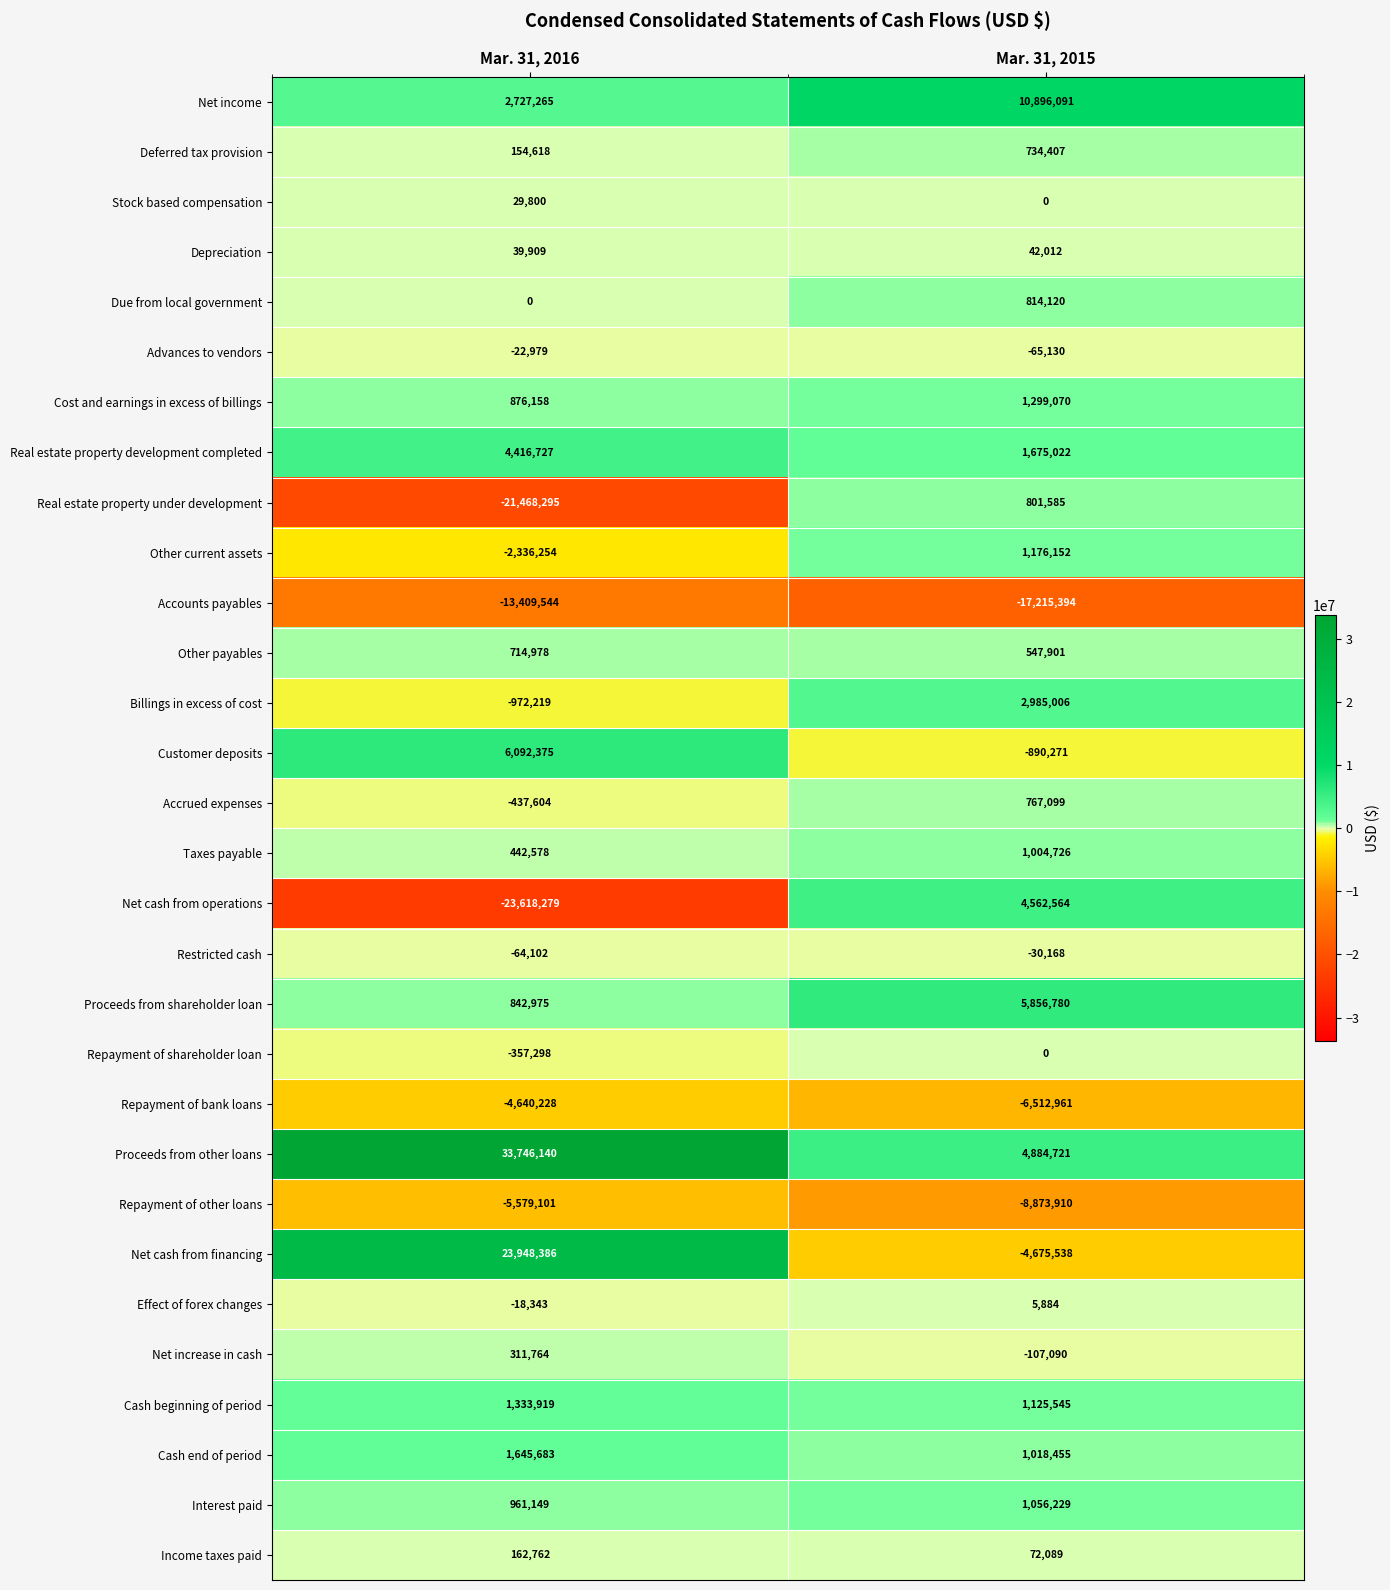

Which series changed the most between Mar. 31, 2016 and Mar. 31, 2015?

Proceeds from other loans